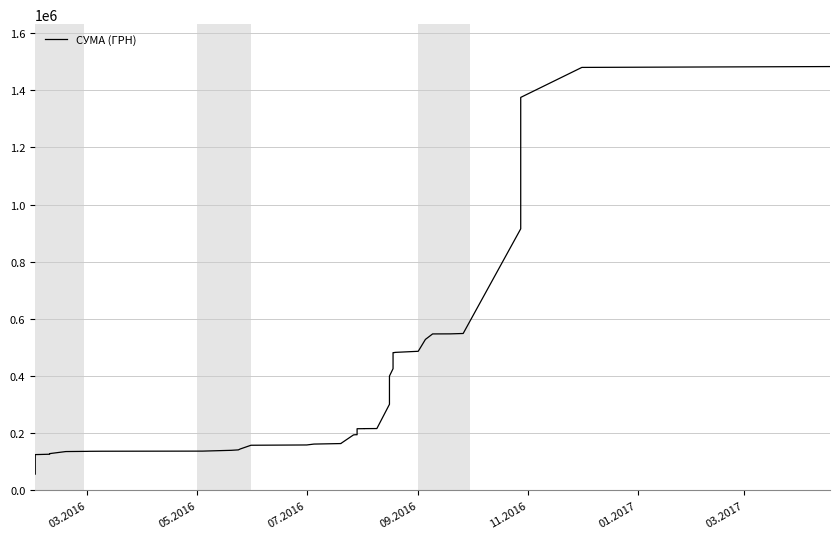

What is the average value?

368665.5